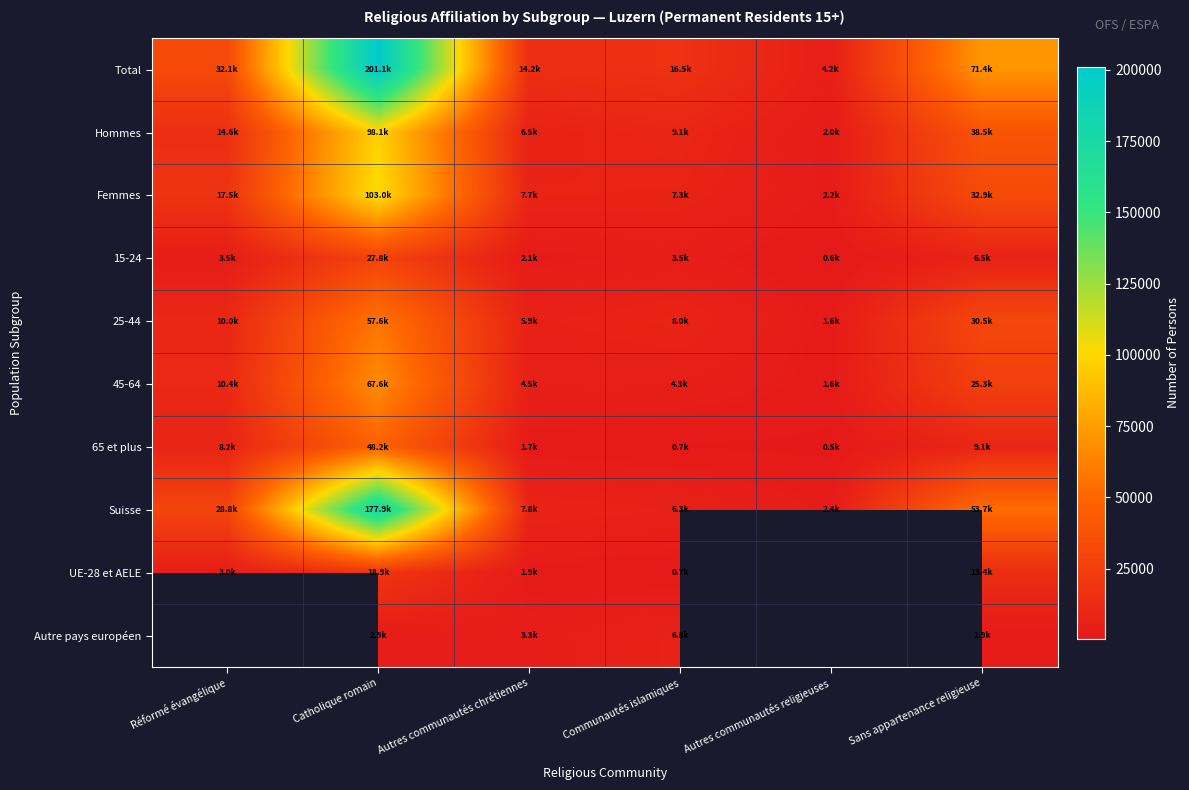

Which series has the widest spread of values?

Total